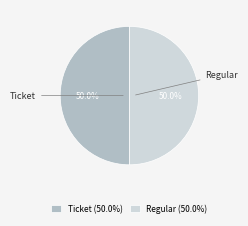

What percentage do Regular (50.0%) and Ticket (50.0%) together represent?

100.0%